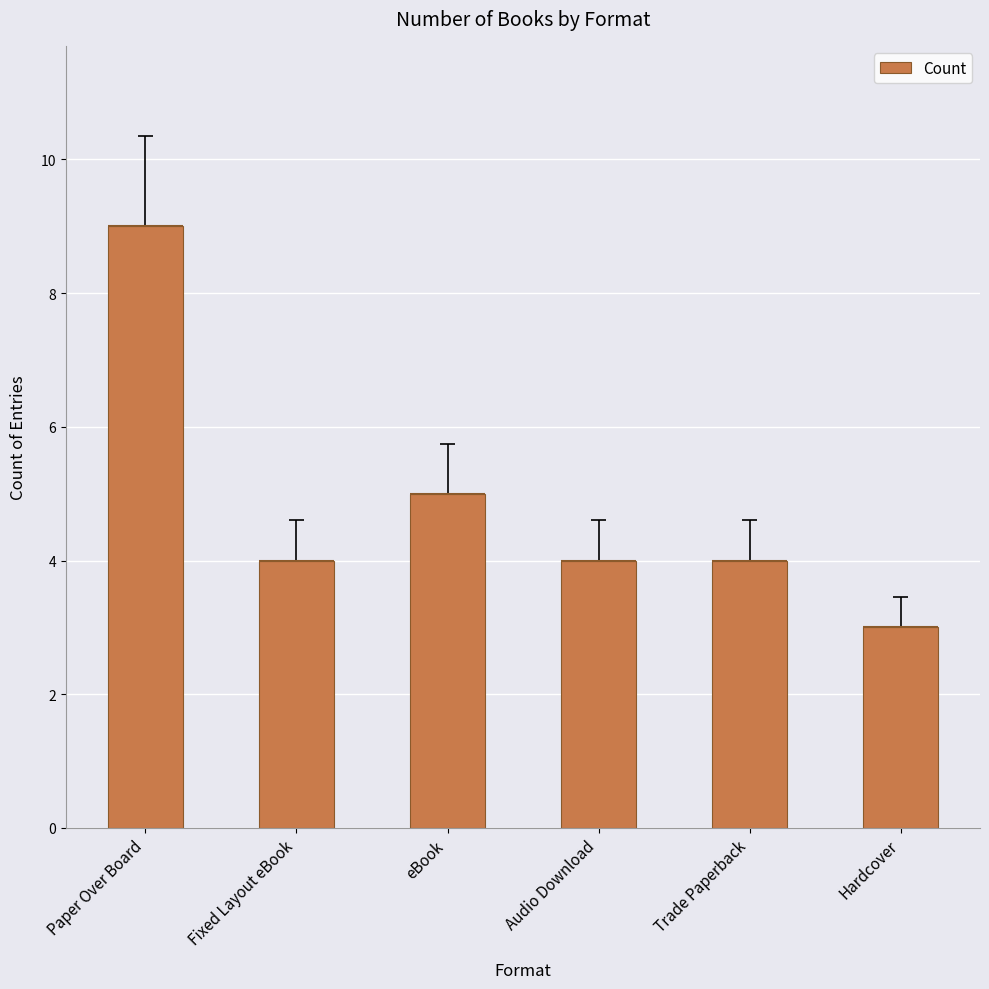

Is it true that the value at Trade Paperback is 4?

True